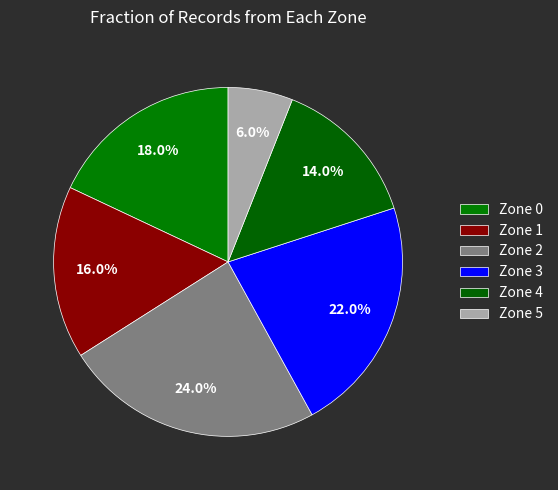

Is the sum of Zone 5 and Zone 1 greater than half?

No